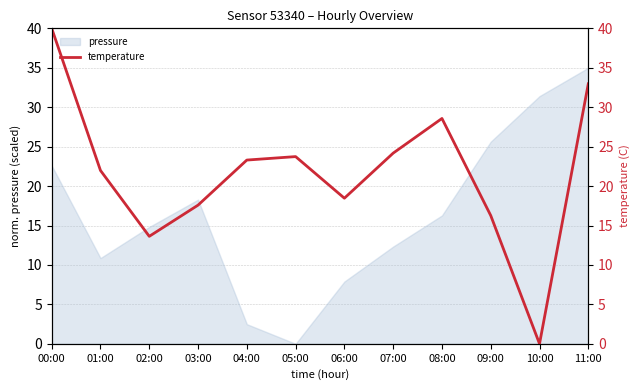

What is the maximum value shown in the chart?

40.0